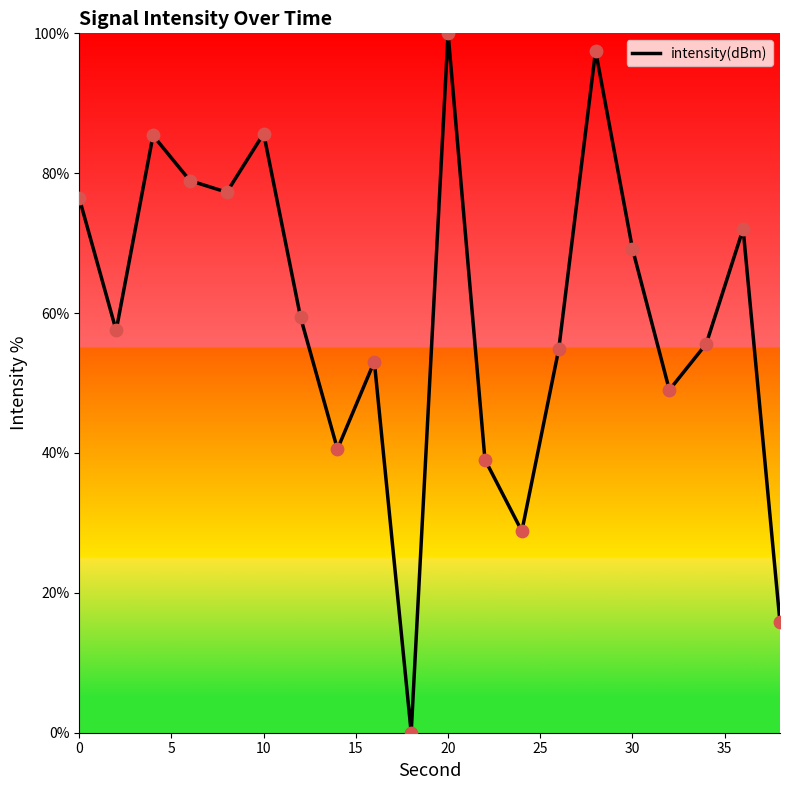

What is the greatest value displayed?

100.0